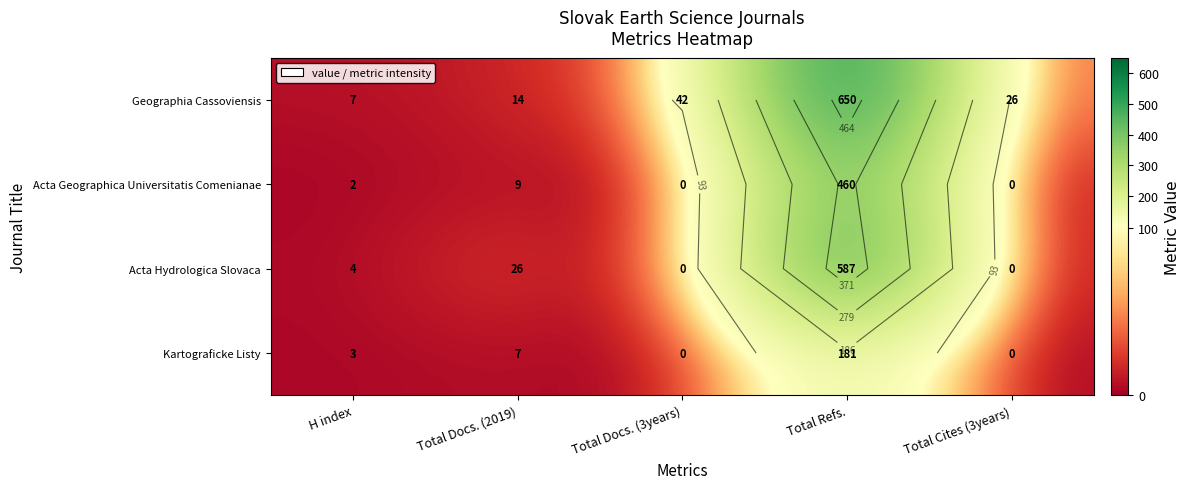

At Total Cites (3years), list the series in order from largest to smallest.

Geographia Cassoviensis, Acta Geographica Universitatis Comenianae, Acta Hydrologica Slovaca, Kartograficke Listy